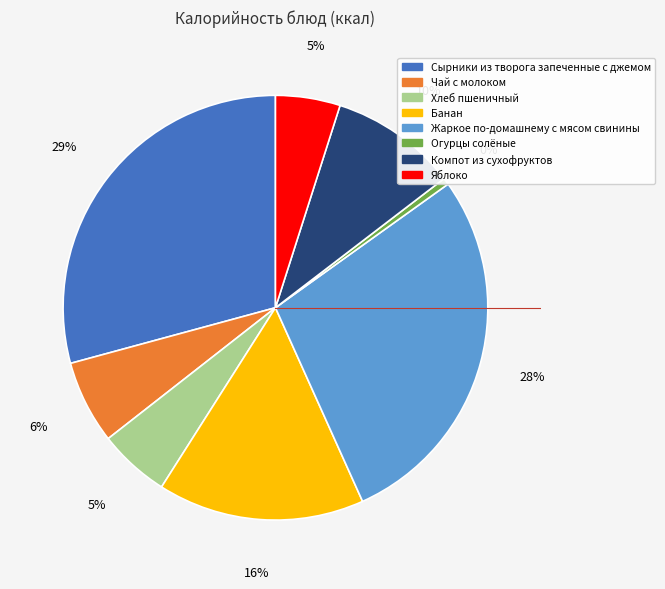

Does Огурцы солёные represent more than half of the total?

No